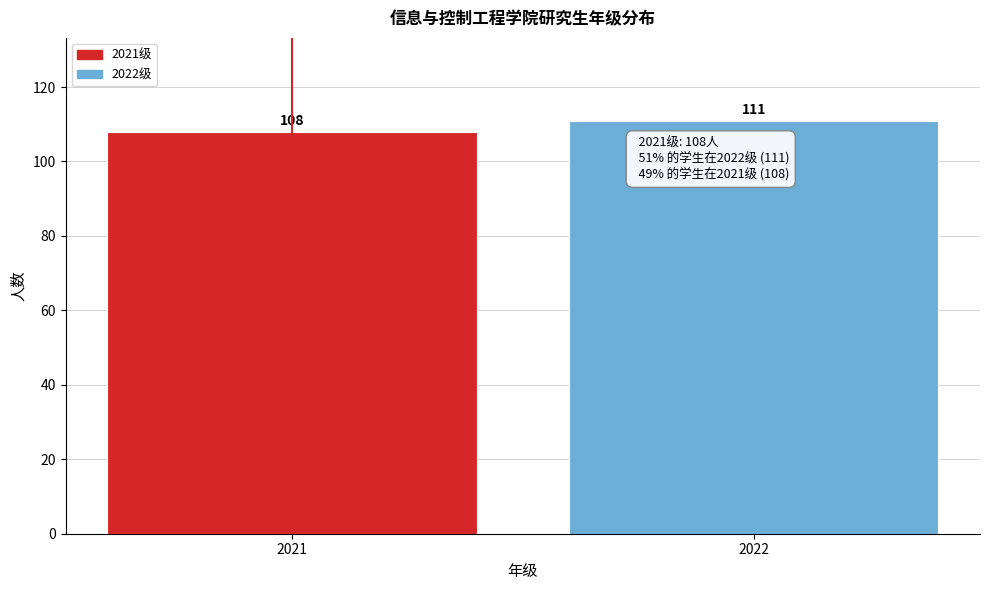

Reading left to right, transcribe all the data shown in this chart.

2021=108	2022=111